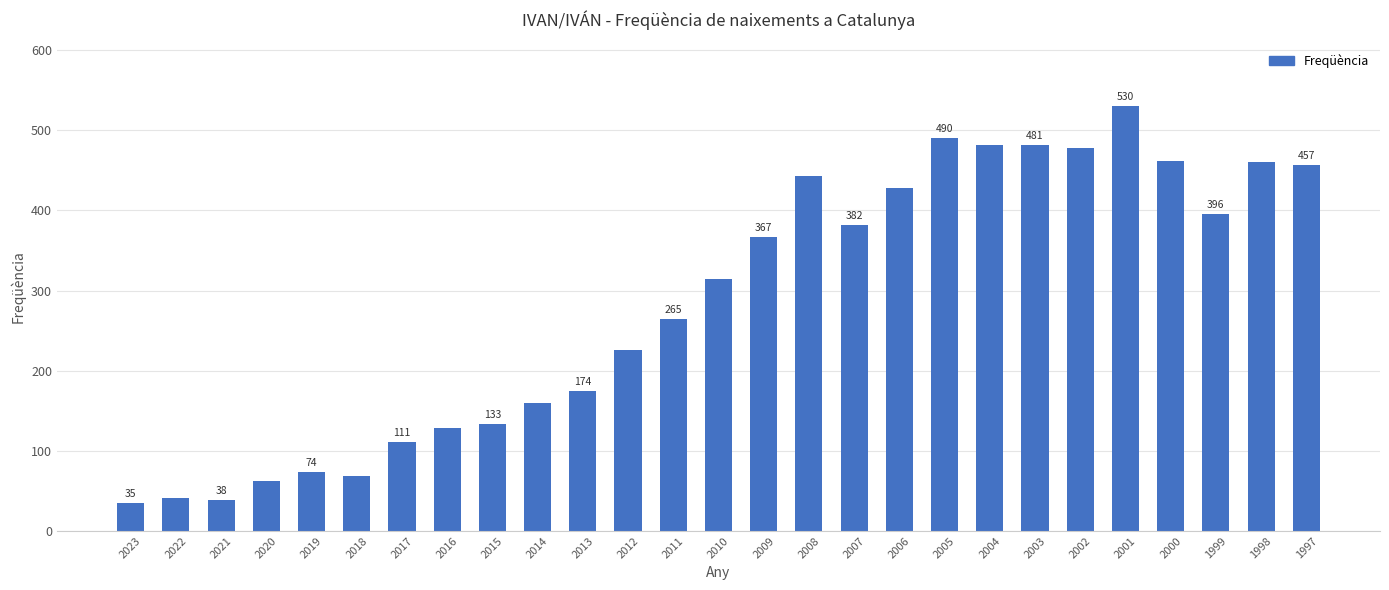

What is the greatest value displayed?

530